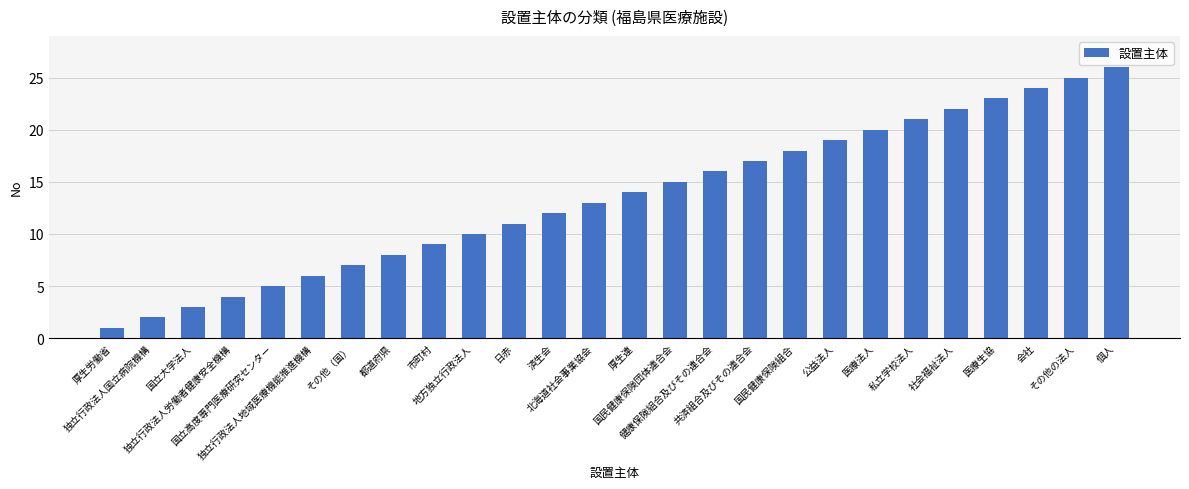

True or false: the data shows 10 at 地方独立行政法人.

True